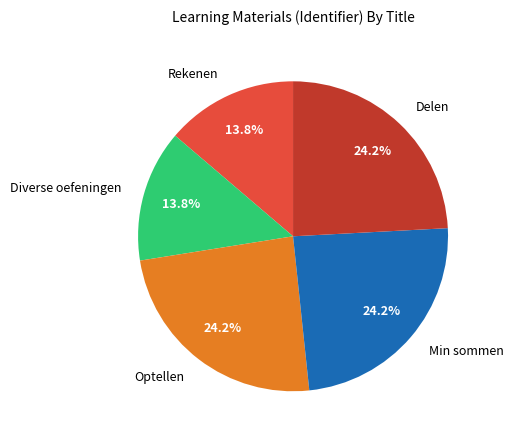

Is the sum of Delen and Rekenen greater than half?

No